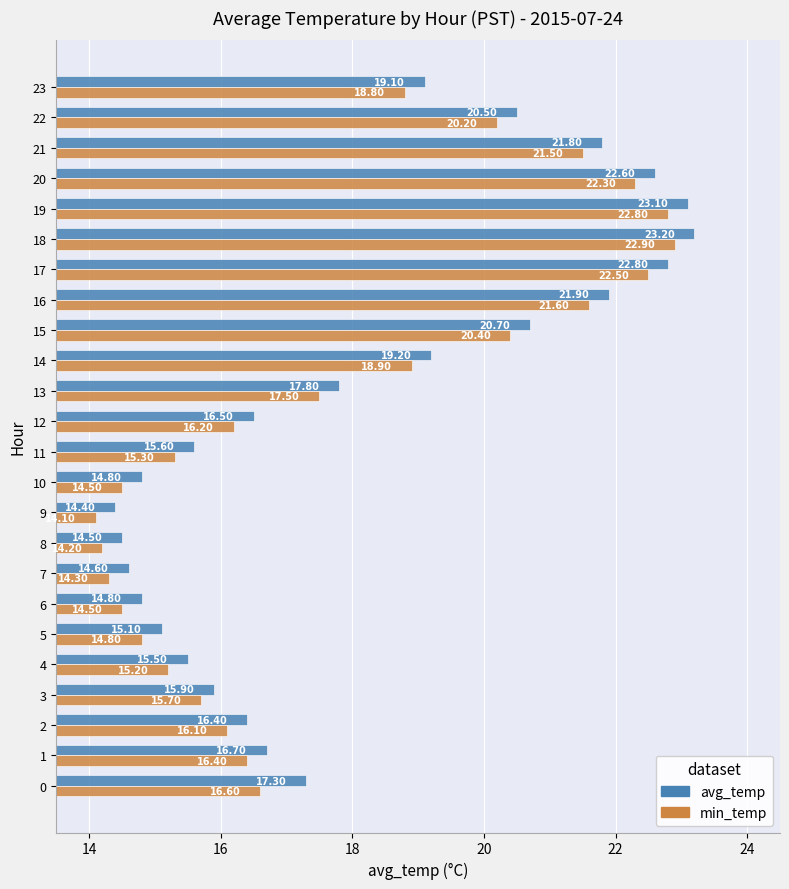

What is the difference between the maximum and minimum values in the avg_temp series?

8.8